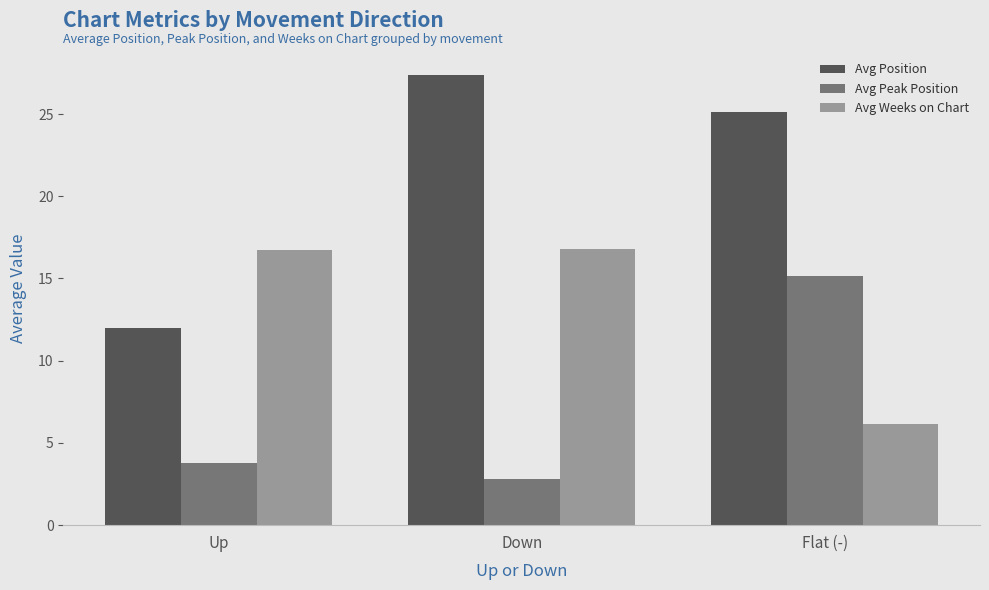

What is the difference between the maximum and second lowest values in the Avg Weeks on Chart series?

0.1